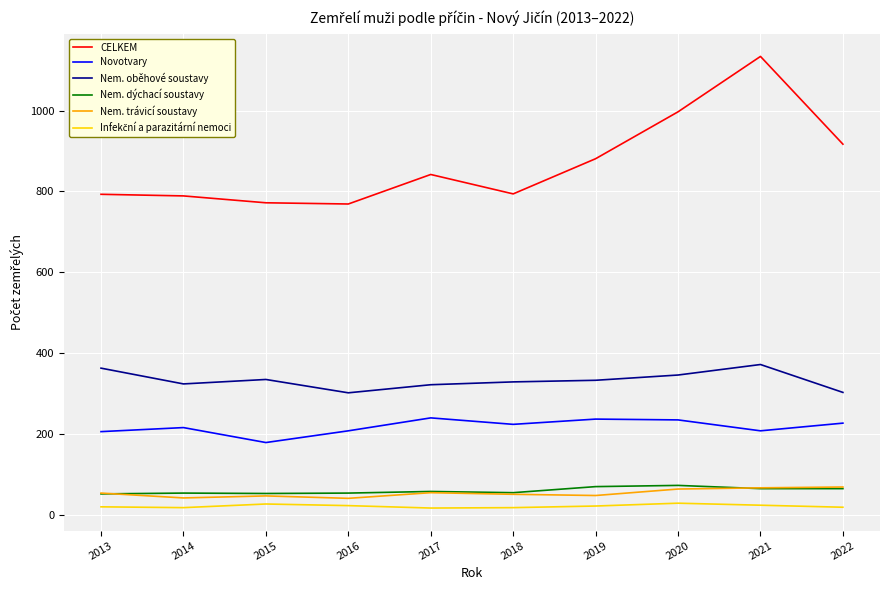

Which series has the largest range (max minus min)?

CELKEM